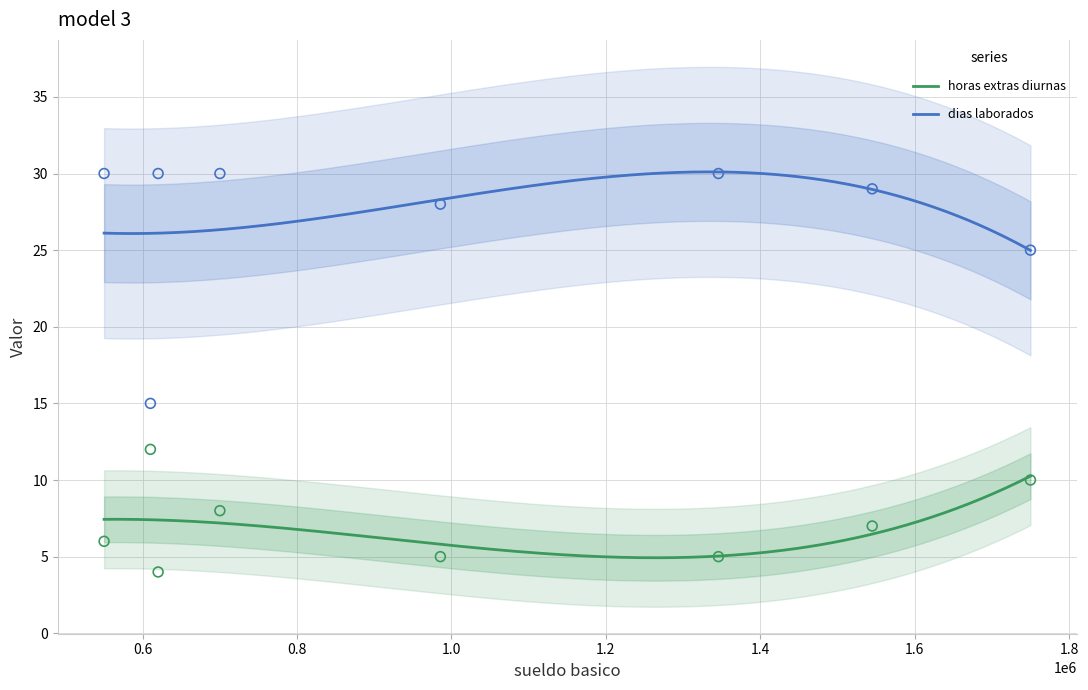

True or false: dias laborados and horas extras diurnas cross at least once.

False